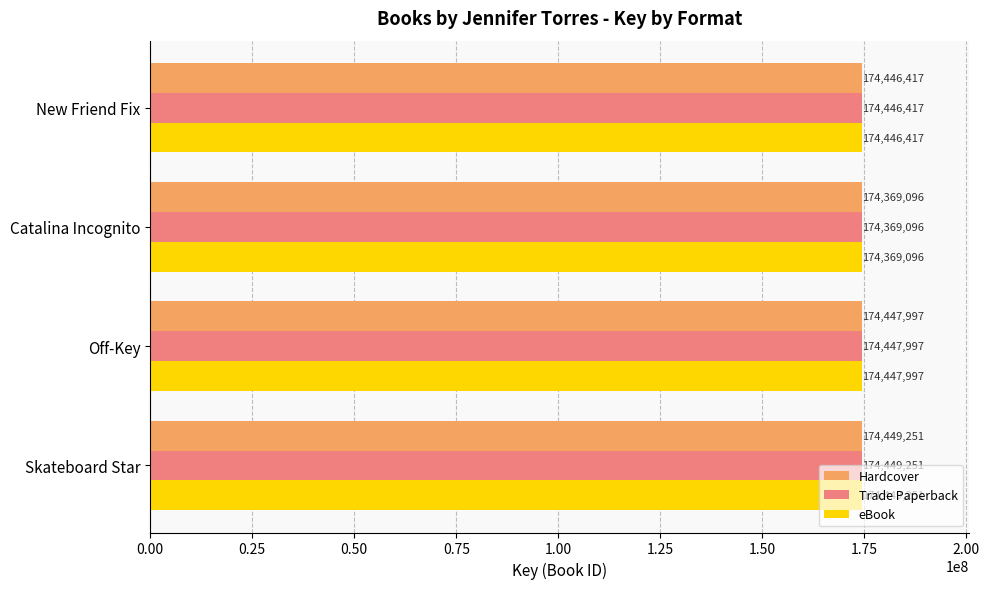

True or false: Trade Paperback has a value of 174447997 at Off-Key.

True